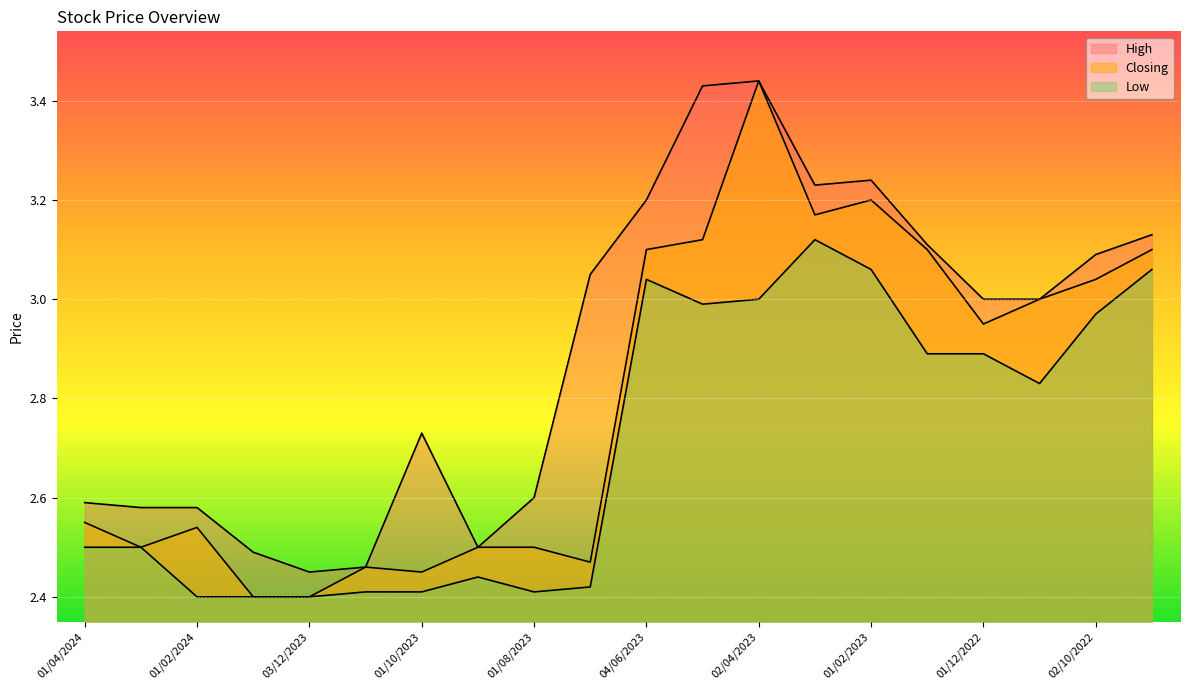

True or false: Low and High intersect in this chart.

False